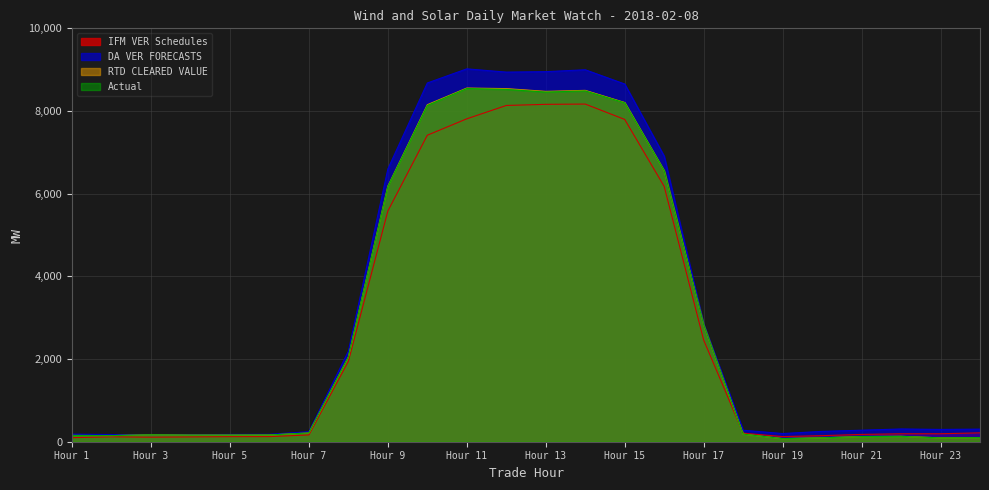

List the series in order of their peak value, highest first.

DA VER FORECASTS, RTD CLEARED VALUE, Actual, IFM VER Schedules